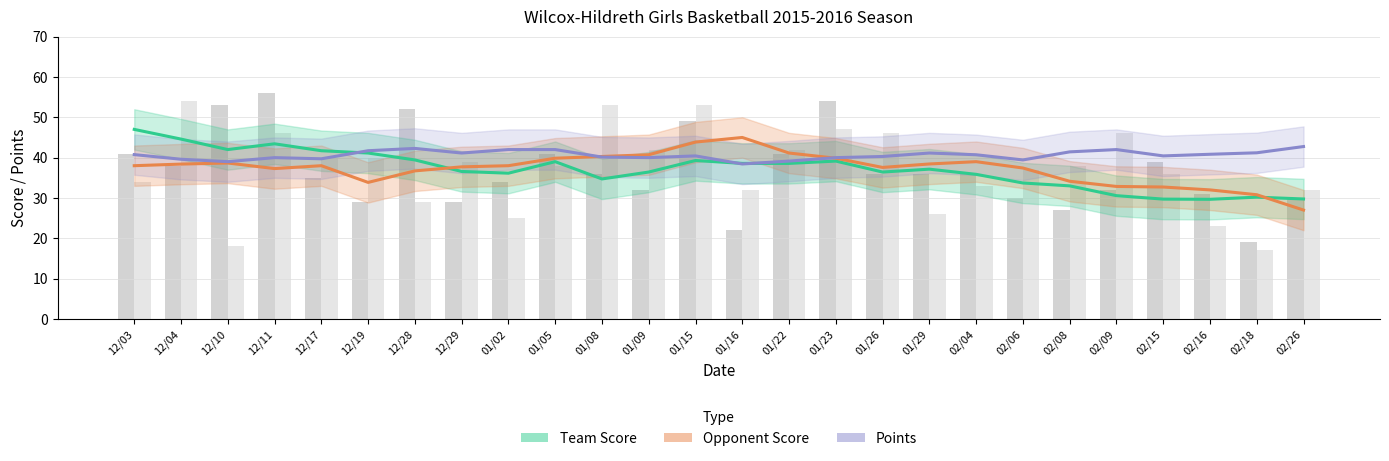

At which label does Opponent Score first exceed 38?

12/04